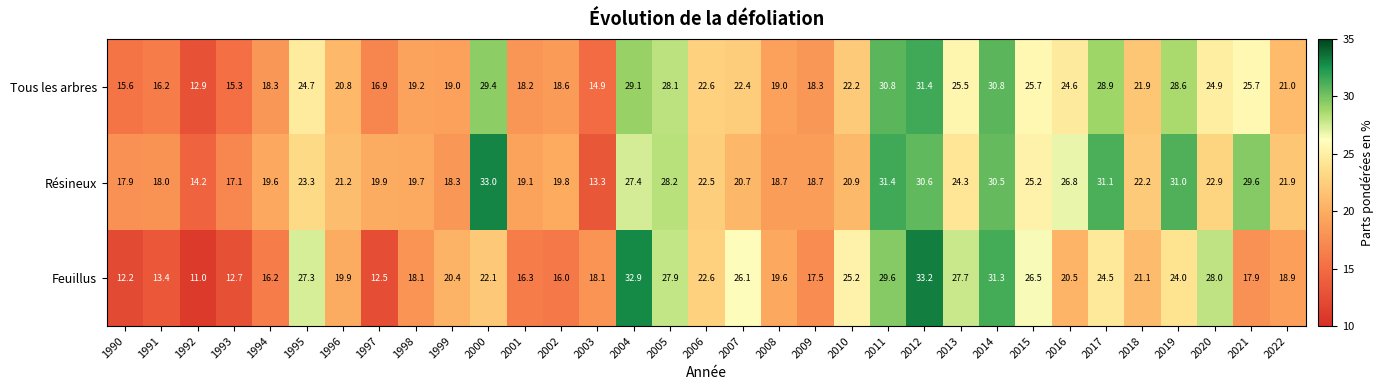

True or false: Tous les arbres has a value of 24.9 at 2020.

True